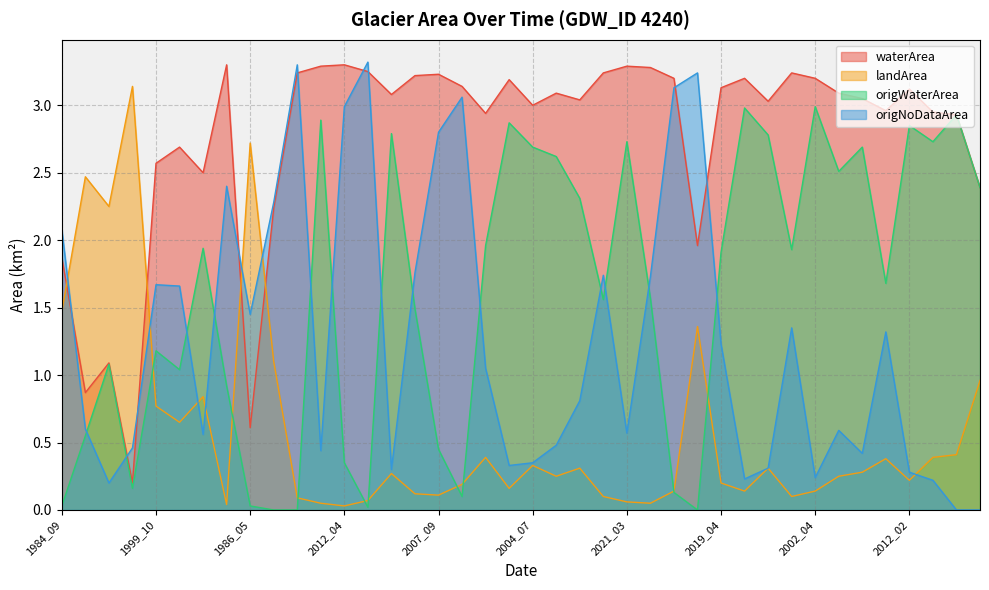

What is the total value across all series at 2021_04?

6.5